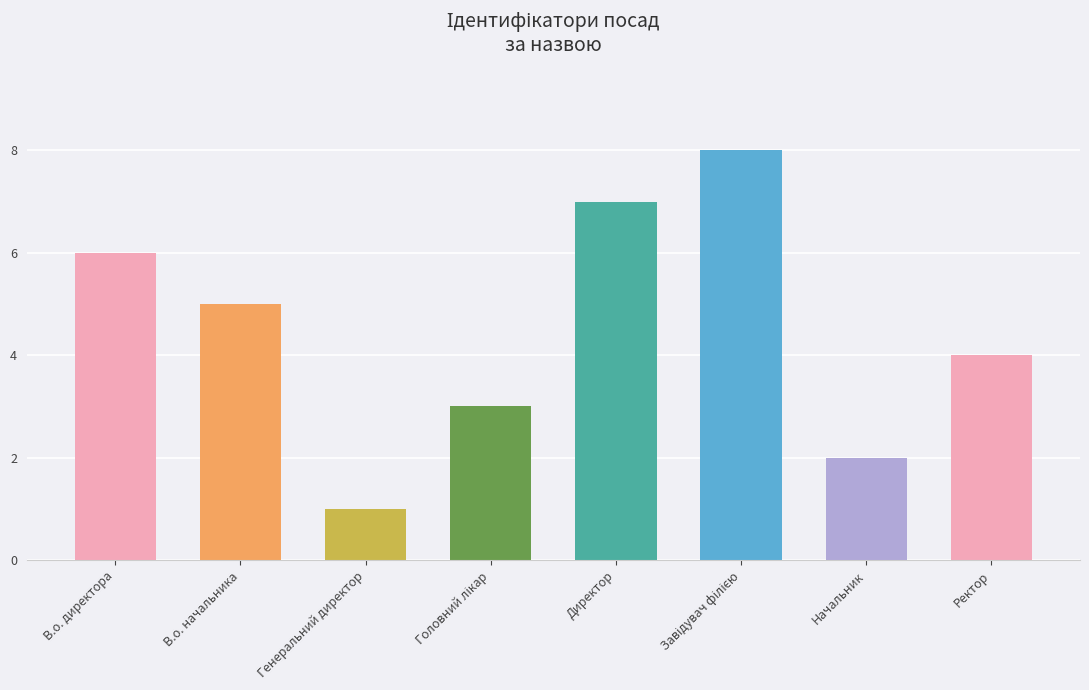

Read the value at В.о. начальника.

5